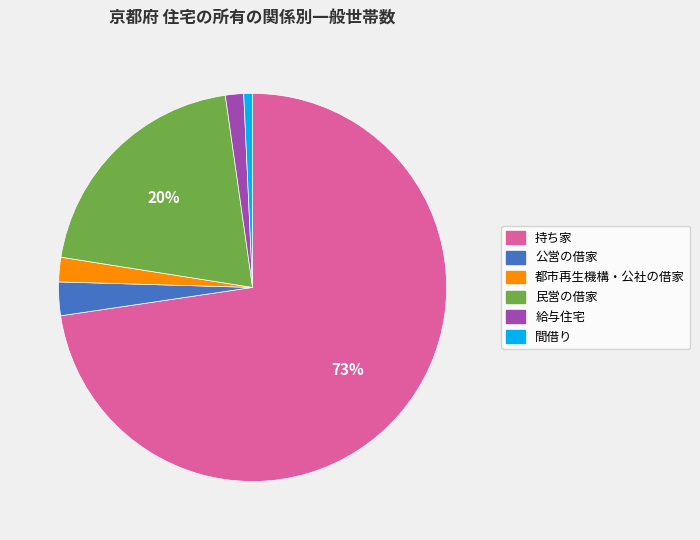

What is the ratio of the value at 都市再生機構・公社の借家 to the value at 公営の借家?

0.7